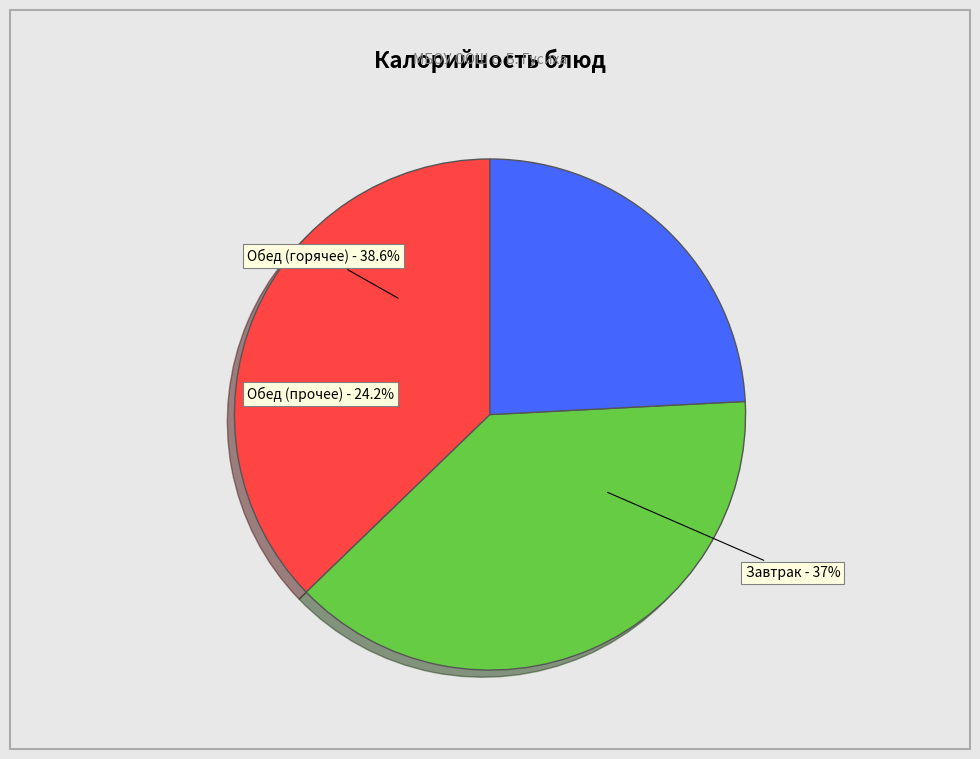

Is it true that биточки is 22% of the pie?

False